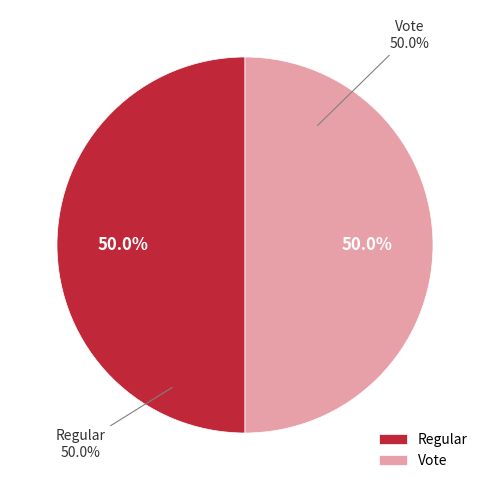

How many slices are in this pie chart?

2